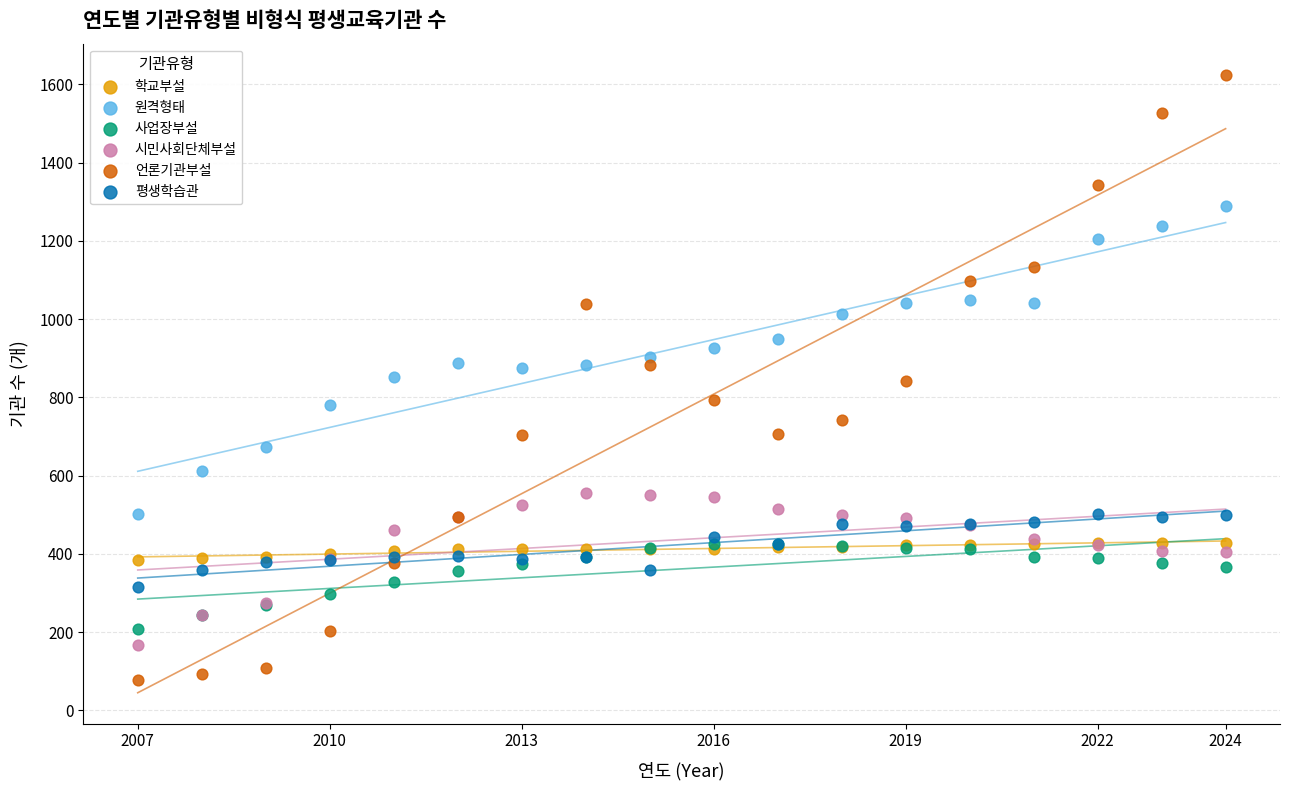

What are all the series names shown in the legend?

학교부설, 원격형태, 사업장부설, 시민사회단체부설, 언론기관부설, 평생학습관